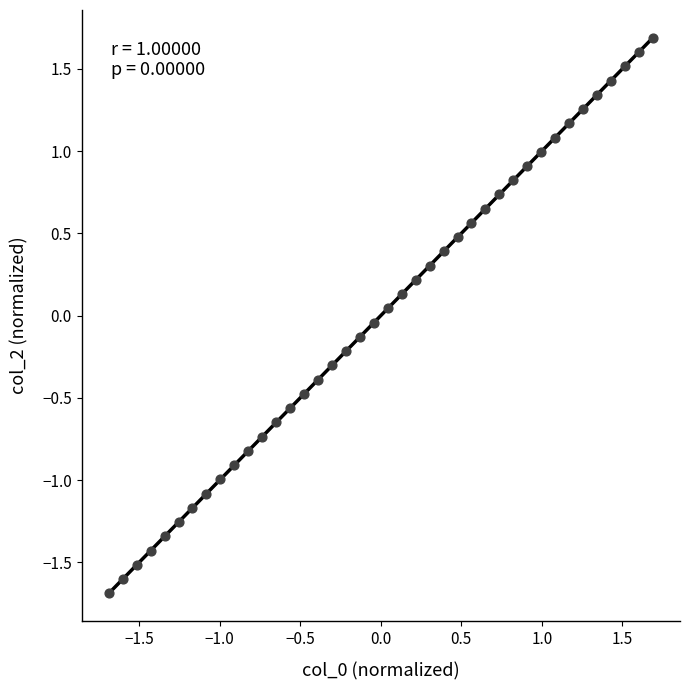

What is the range of X values (max minus min)?

3.4